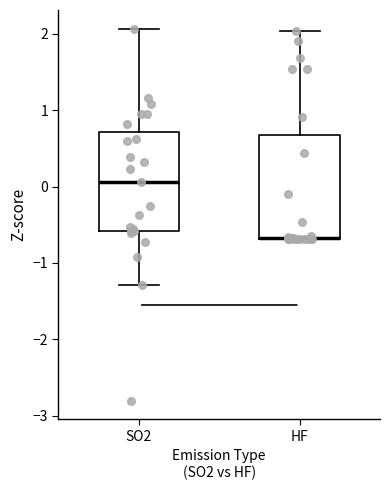

Reading left to right, transcribe this box plot: for each box, give where its median line is, the range the box spans, and where its two whiskers end, as read against the y-axis. The values are not printed on the chart, so give them approximately, as read against the axis.

SO2: median 0.1, box -0.6 to 0.7, whiskers -1.3 to 2.1
HF: median -0.7 (drawn on the box's lower edge), box -0.7 to 0.7, whiskers -0.7 to 2.0